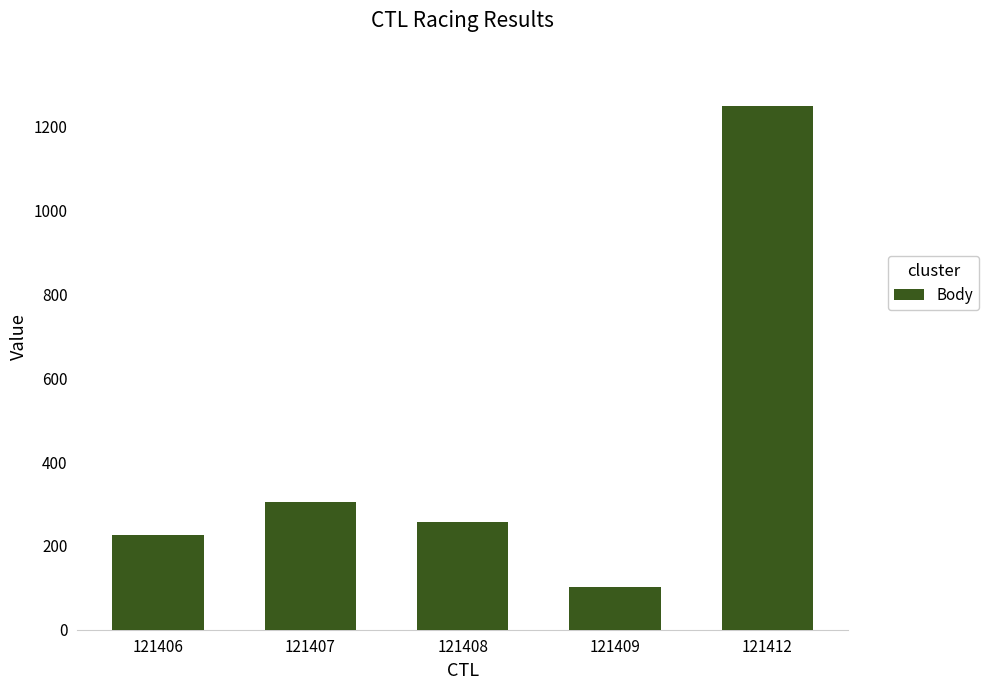

True or false: the data shows 1248 at 121412.

True